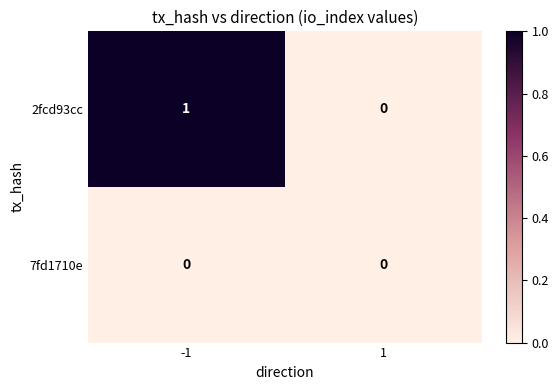

Which series has the largest total across all categories?

2fcd93cc